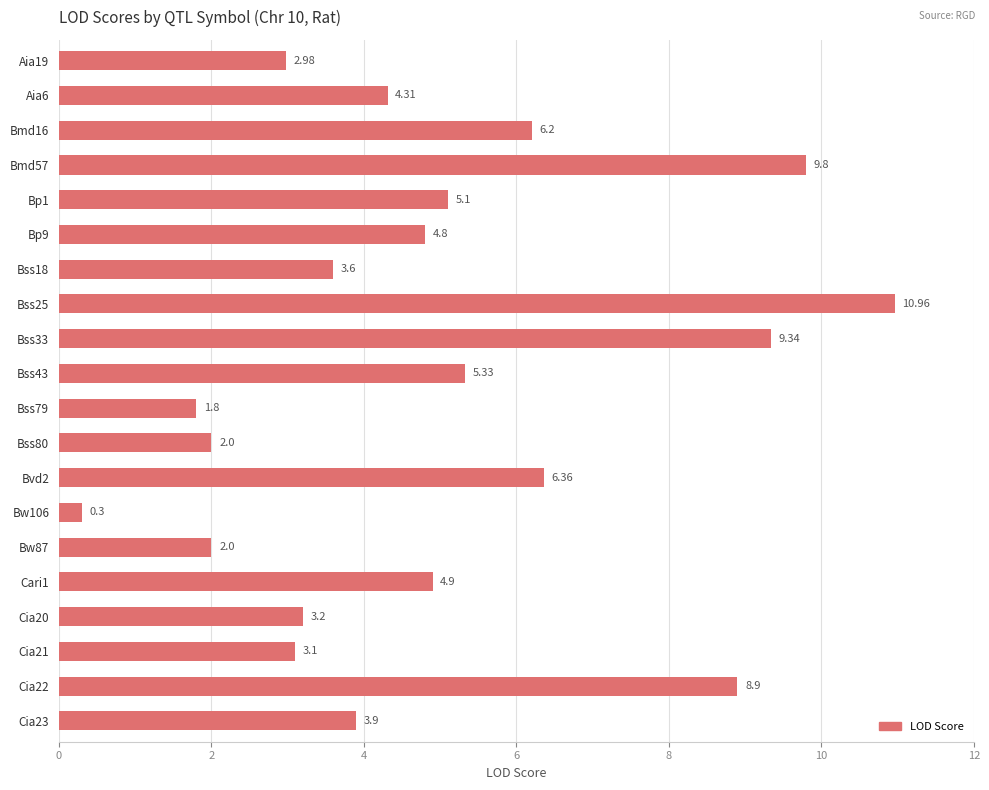

What is the sum of the values at Cia20 and Aia19?

6.2